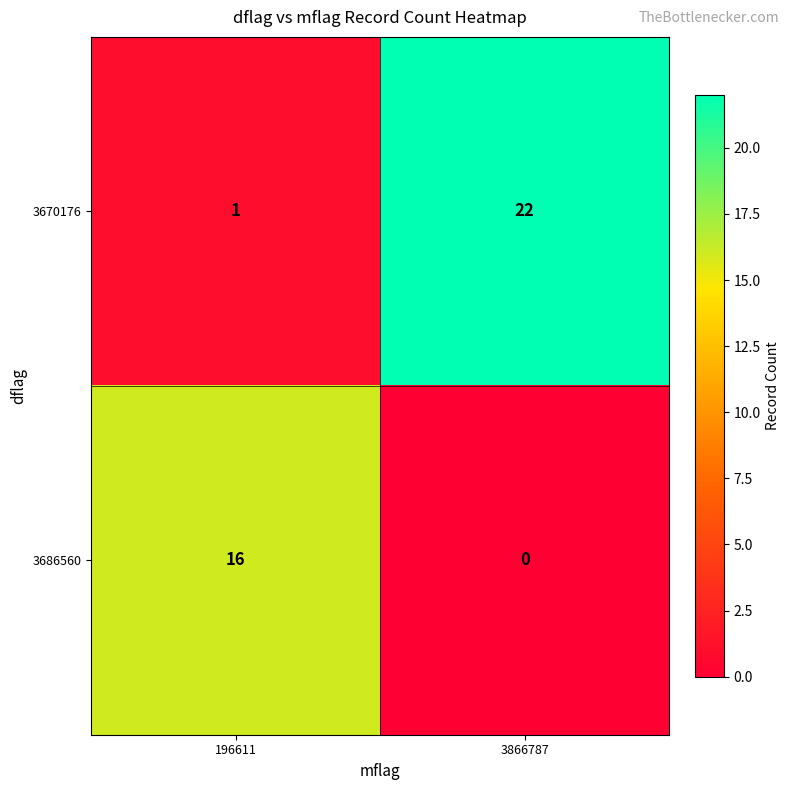

What is the greatest value displayed?

22